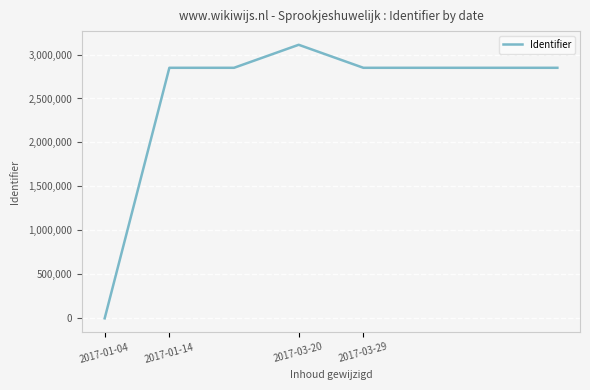

What is the difference between the second highest and minimum values?

2849069